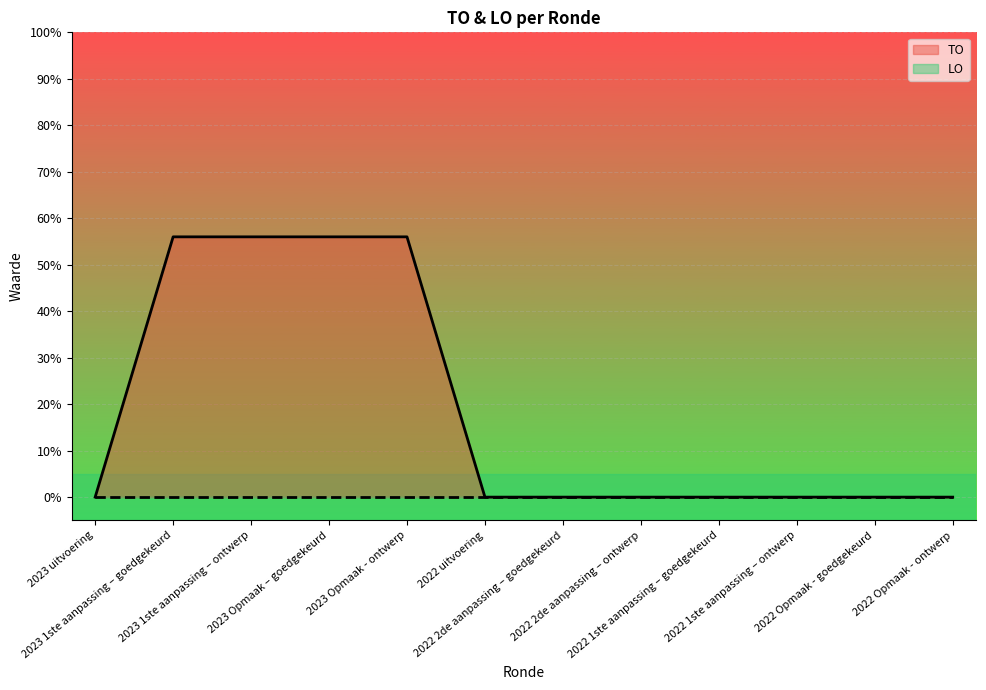

What position from the left is 2022 Opmaak - ontwerp?

12